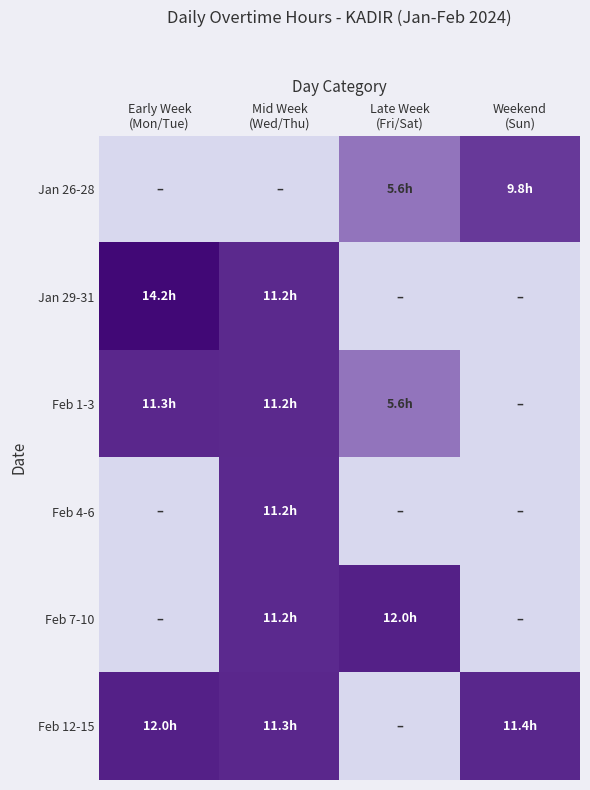

Reading left to right, extract all data points from this chart.

Jan 26-28: Early Week
(Mon/Tue)=0.0	Mid Week
(Wed/Thu)=0.0	Late Week
(Fri/Sat)=5.6	Weekend
(Sun)=9.8
Jan 29-31: Early Week
(Mon/Tue)=14.2	Mid Week
(Wed/Thu)=11.2	Late Week
(Fri/Sat)=0.0	Weekend
(Sun)=0.0
Feb 1-3: Early Week
(Mon/Tue)=11.3	Mid Week
(Wed/Thu)=11.2	Late Week
(Fri/Sat)=5.6	Weekend
(Sun)=0.0
Feb 4-6: Early Week
(Mon/Tue)=0.0	Mid Week
(Wed/Thu)=11.2	Late Week
(Fri/Sat)=0.0	Weekend
(Sun)=0.0
Feb 7-10: Early Week
(Mon/Tue)=0.0	Mid Week
(Wed/Thu)=11.2	Late Week
(Fri/Sat)=12.0	Weekend
(Sun)=0.0
Feb 12-15: Early Week
(Mon/Tue)=12.0	Mid Week
(Wed/Thu)=11.3	Late Week
(Fri/Sat)=0.0	Weekend
(Sun)=11.4